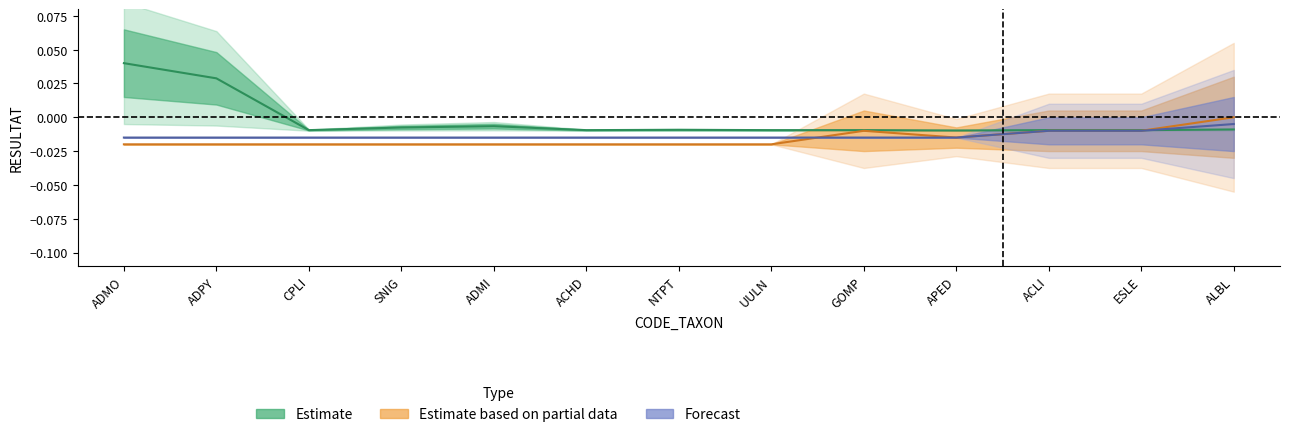

Between ADPY and ACHD, which series saw the biggest shift?

Estimate